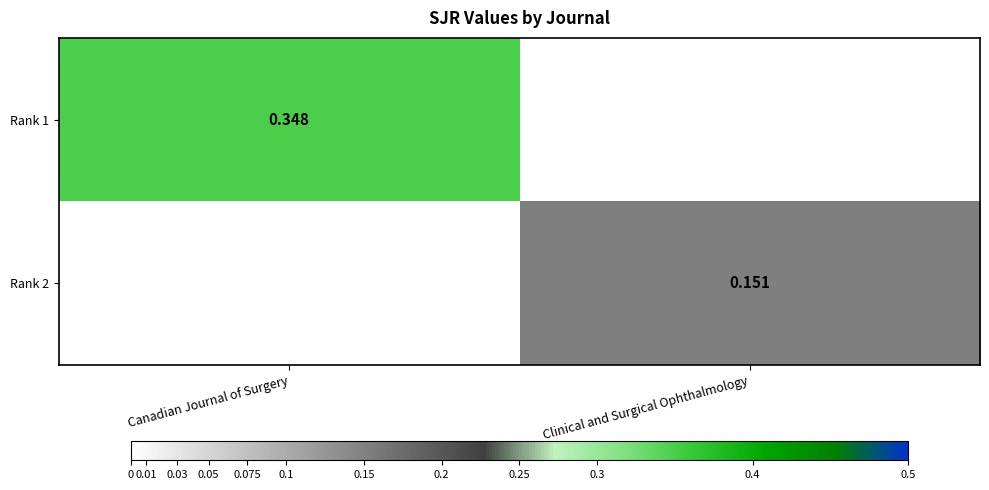

The value of Rank 2 at Canadian Journal of Surgery is 0.0. True or false?

True